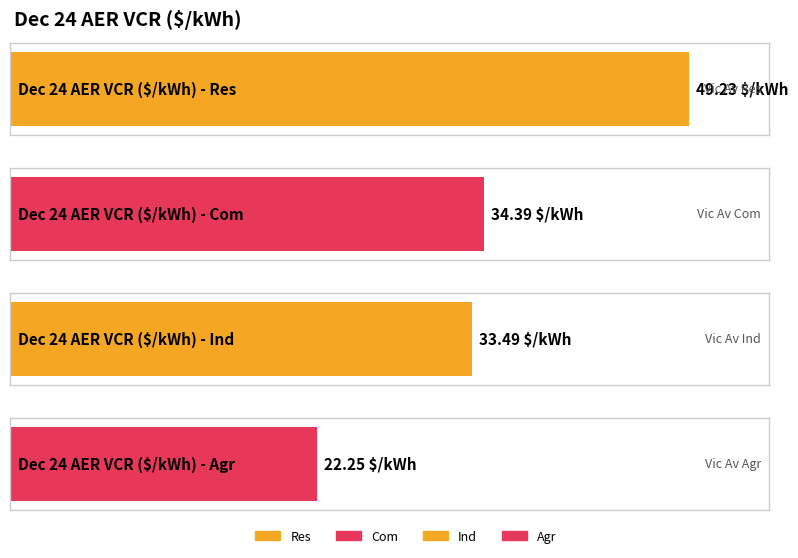

Reading left to right, list all the values displayed in this chart.

Res=49.2	Com=34.4	Ind=33.5	Agr=22.2